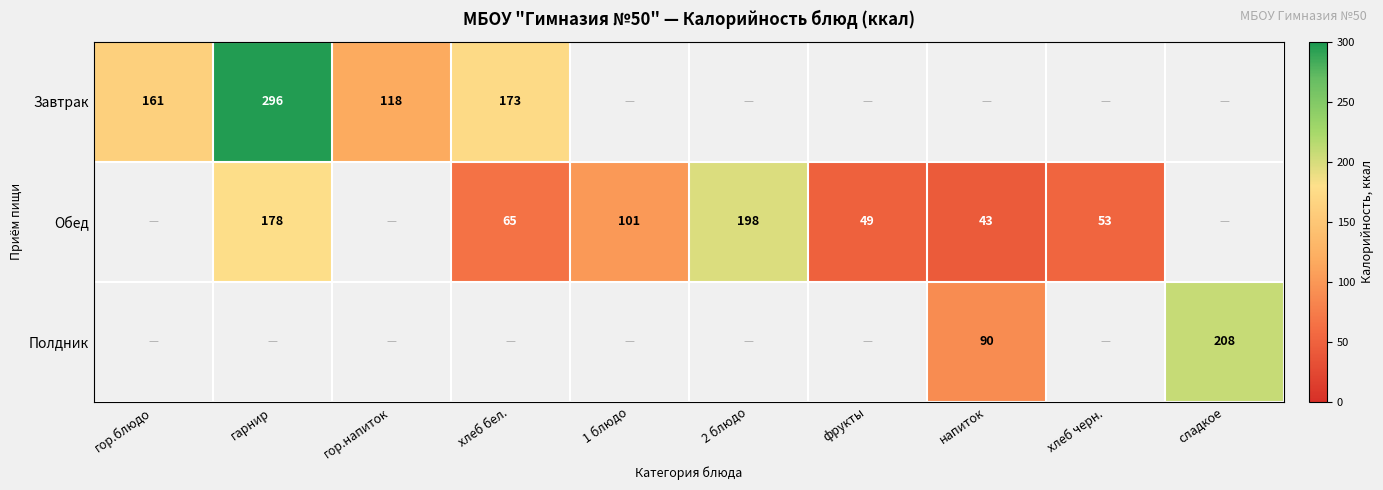

True or false: Обед has a value of 257 at гарнир.

False